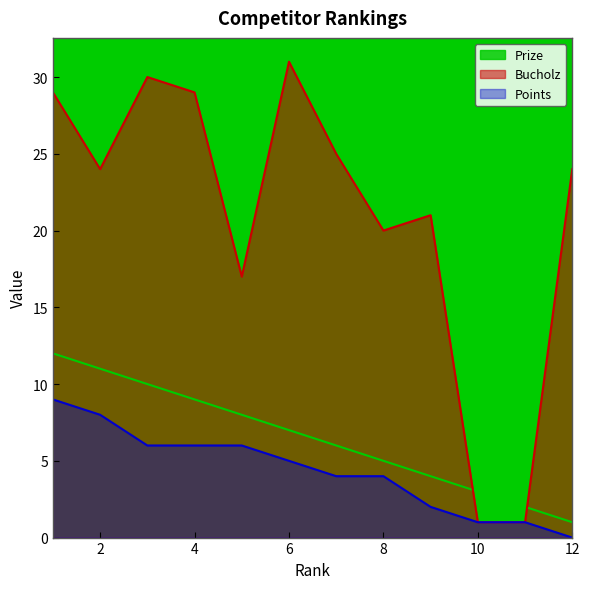

What is the value of the Bucholz point at the 2nd from the left?

24